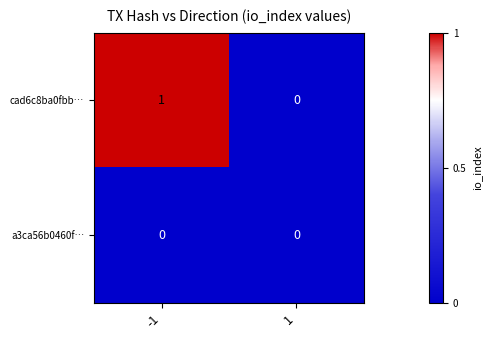

What is the greatest value displayed?

1